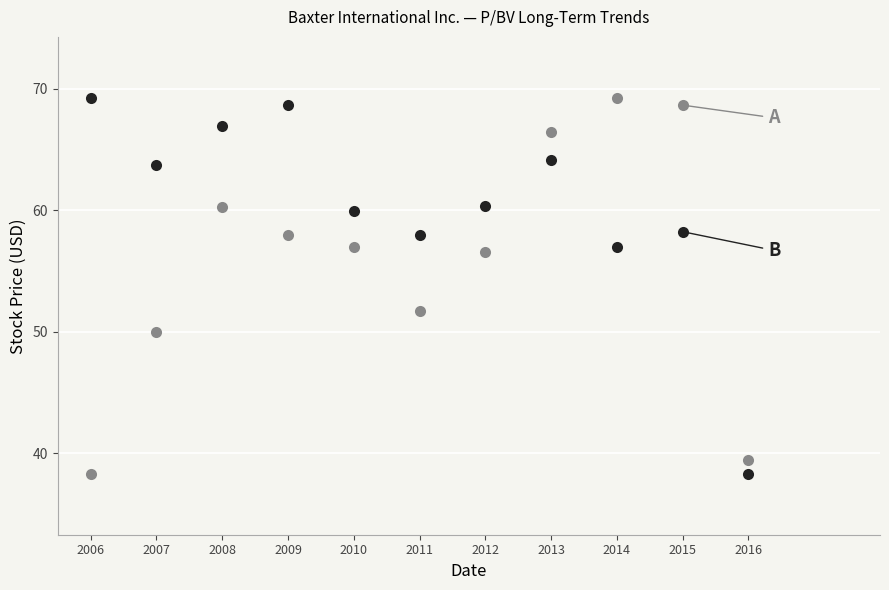

How many series are shown in this chart?

2